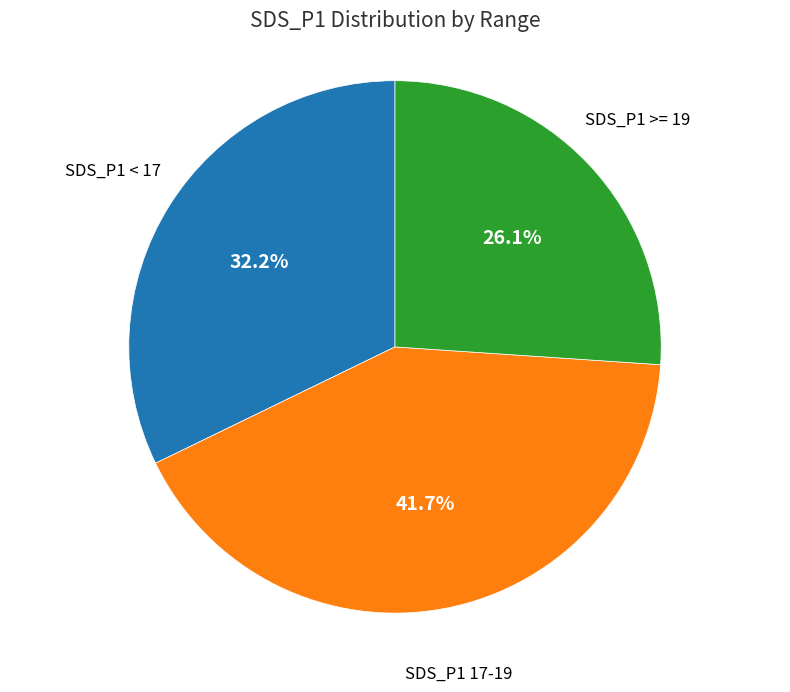

Between SDS_P1 < 17 and SDS_P1 >= 19, which is larger?

SDS_P1 < 17